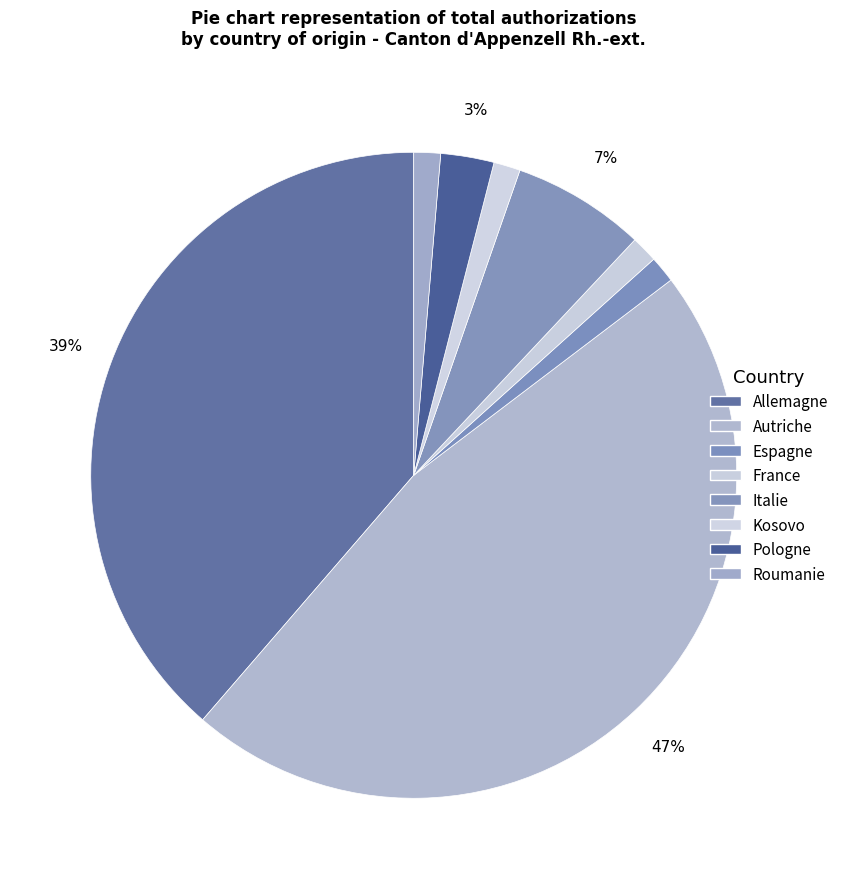

To the nearest percent, what is the difference between the Italie and France slice percentages?

5%